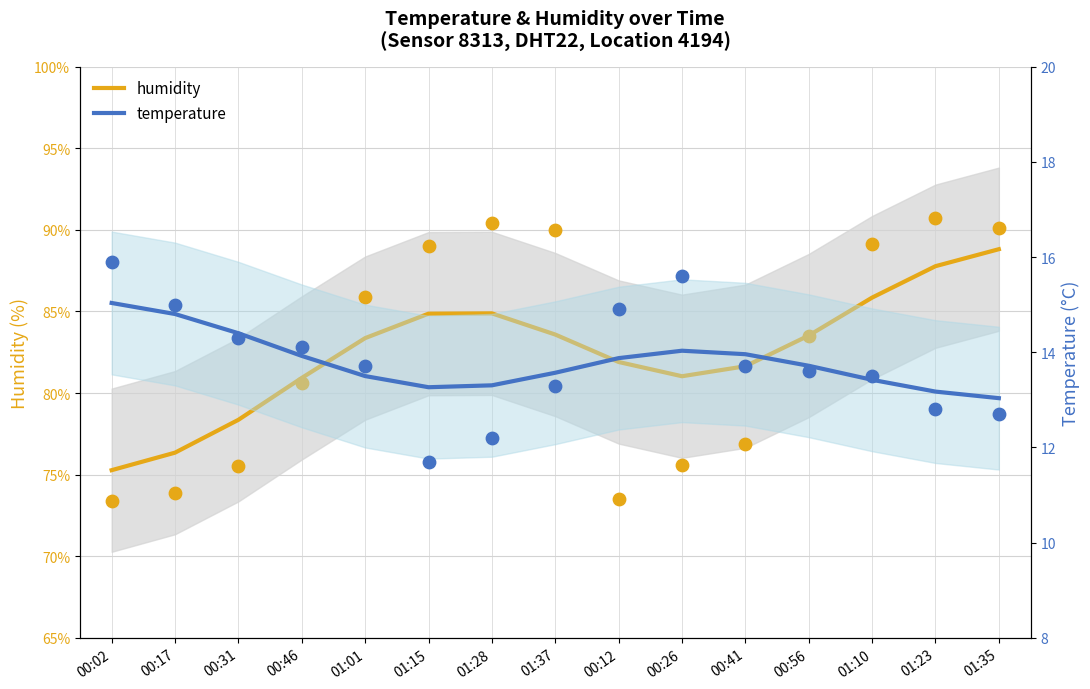

At how many categories does at least one series exceed 47?

15